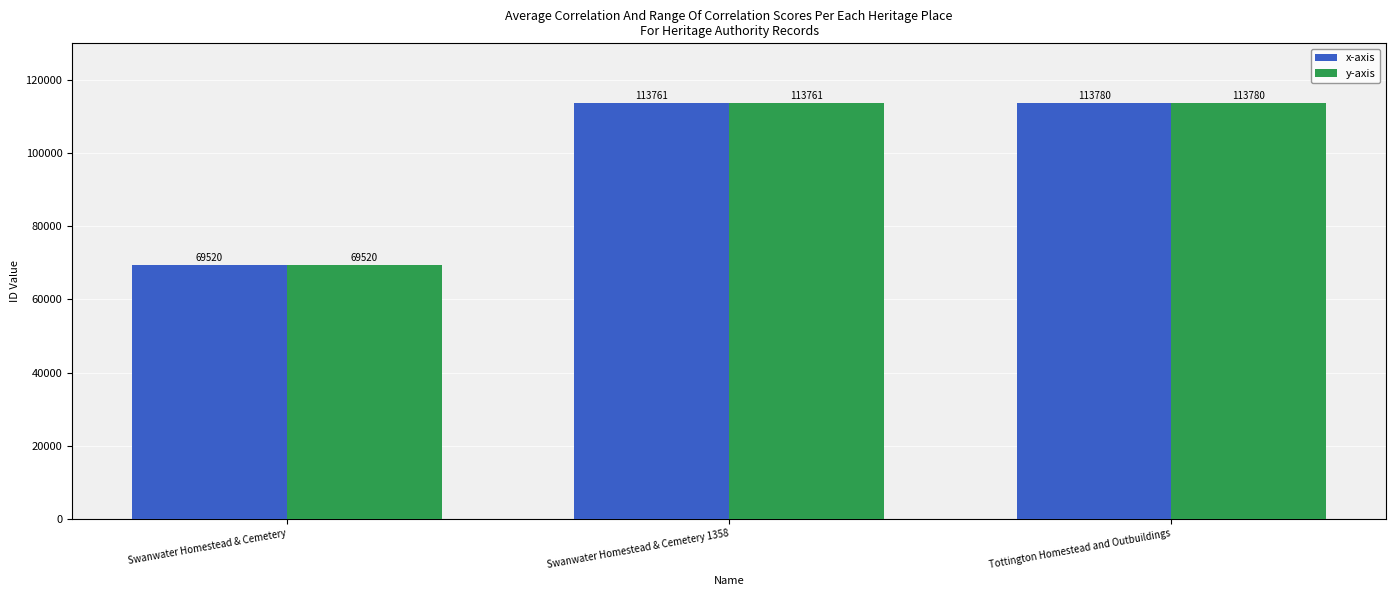

How many distinct data groups are displayed?

2